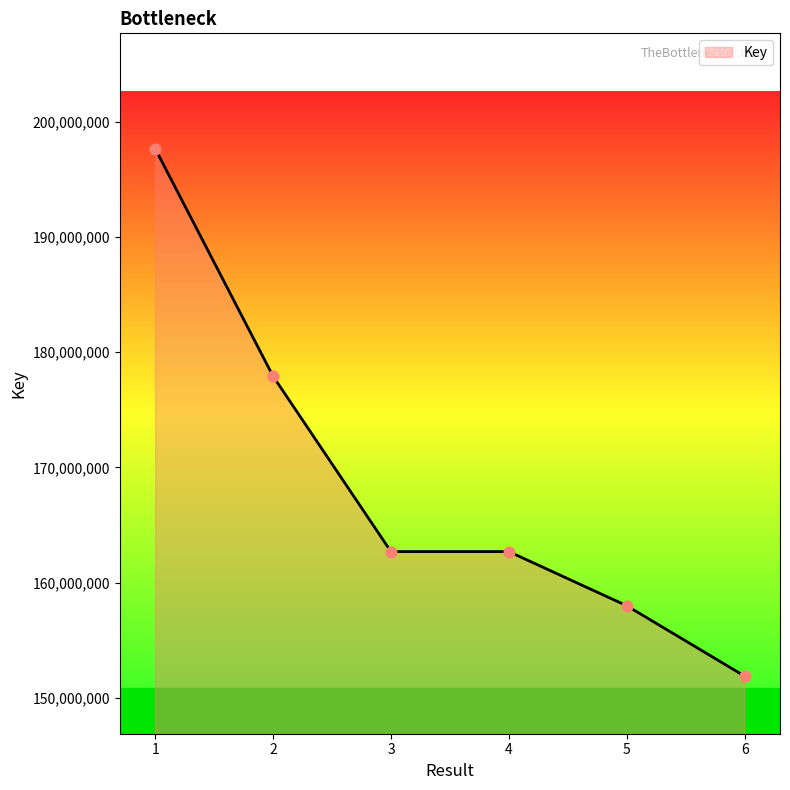

Which has a higher value, 3 or 2?

2